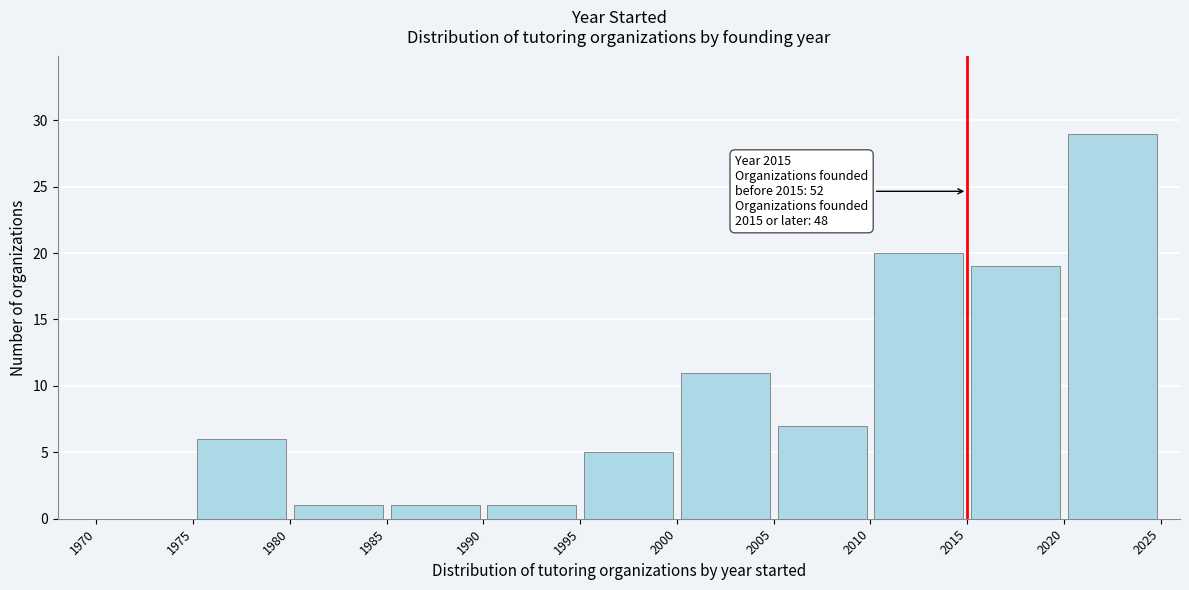

Over which range of the x-axis is the bar tallest?

2020 to 2025